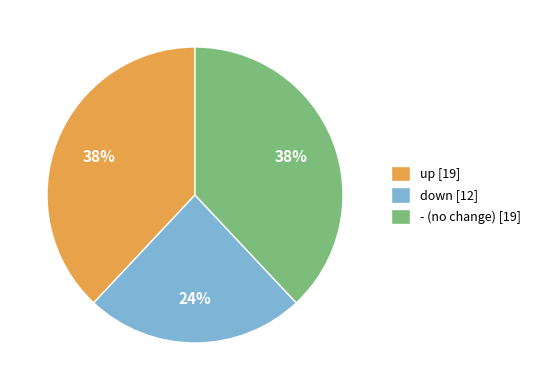

To the nearest percent, what percentage of the pie is - (no change) [19]?

38%